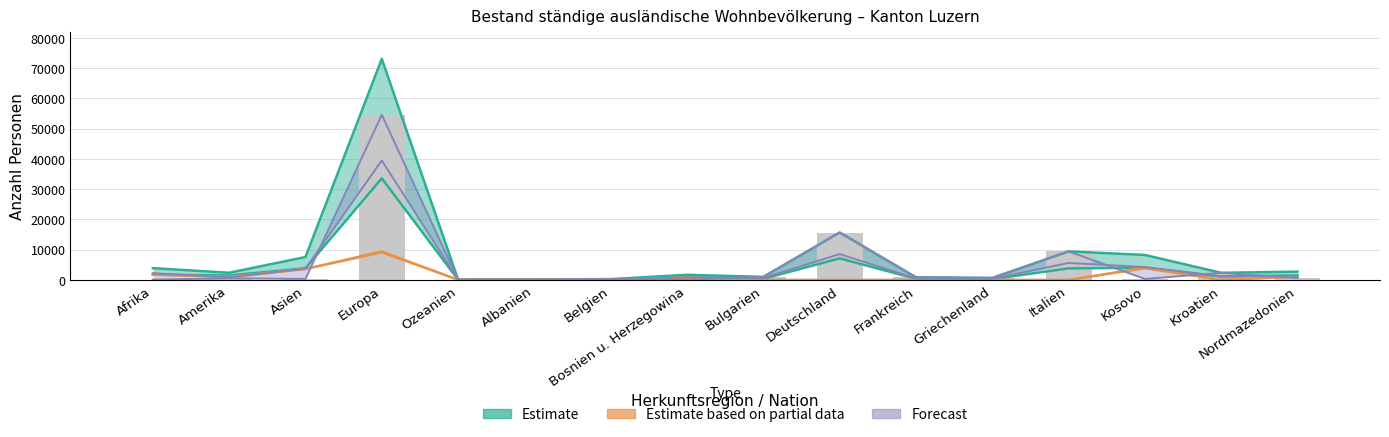

Reading right to left, list all the values displayed in this chart.

Nordmazedonien=586	Kroatien=2346	Kosovo=324	Italien=9432	Griechenland=659	Frankreich=864	Deutschland=15669	Bulgarien=1005	Bosnien u. Herzegowina=76	Belgien=265	Albanien=58	Ozeanien=25	Europa=54582	Asien=339	Amerika=538	Afrika=92